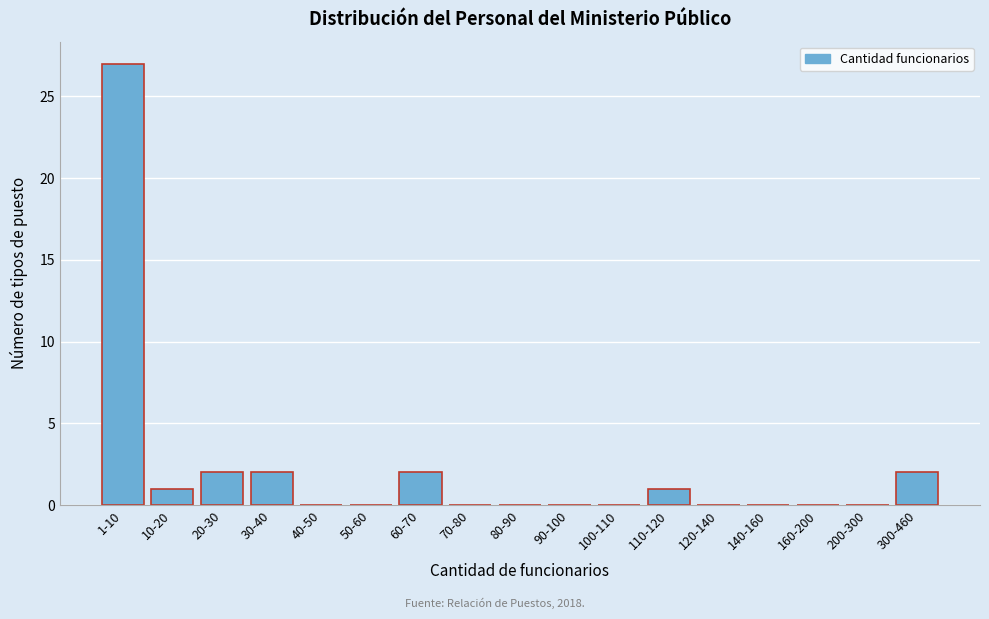

Reading left to right, list all the values displayed in this chart.

1-10=27	10-20=1	20-30=2	30-40=2	40-50=0	50-60=0	60-70=2	70-80=0	80-90=0	90-100=0	100-110=0	110-120=1	120-140=0	140-160=0	160-200=0	200-300=0	300-460=2